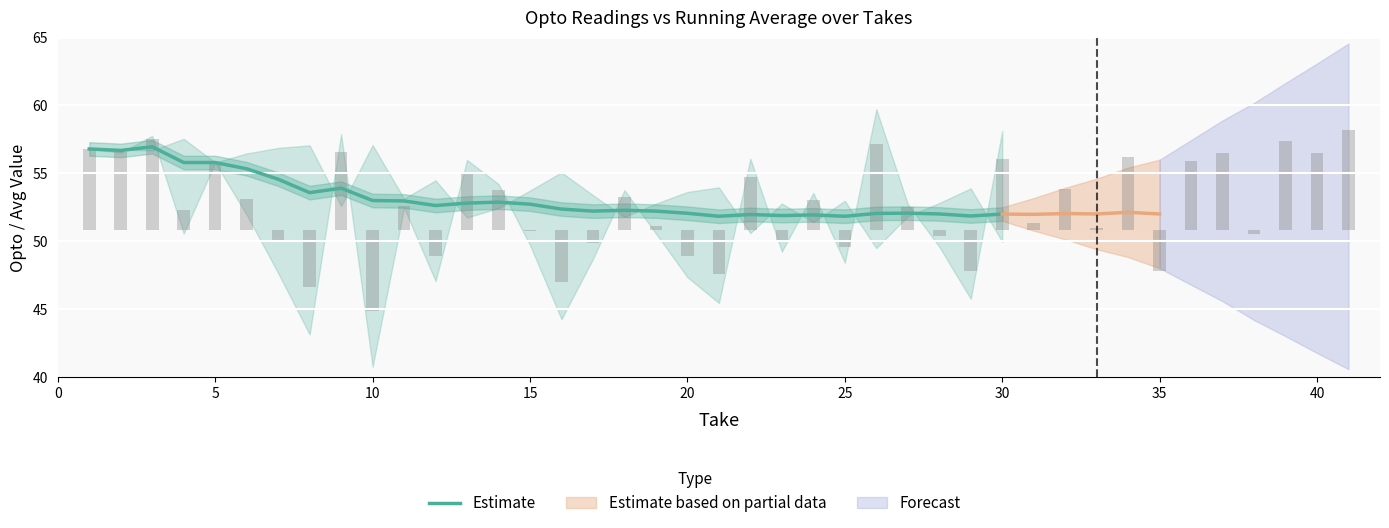

How many values exceed 52?

22